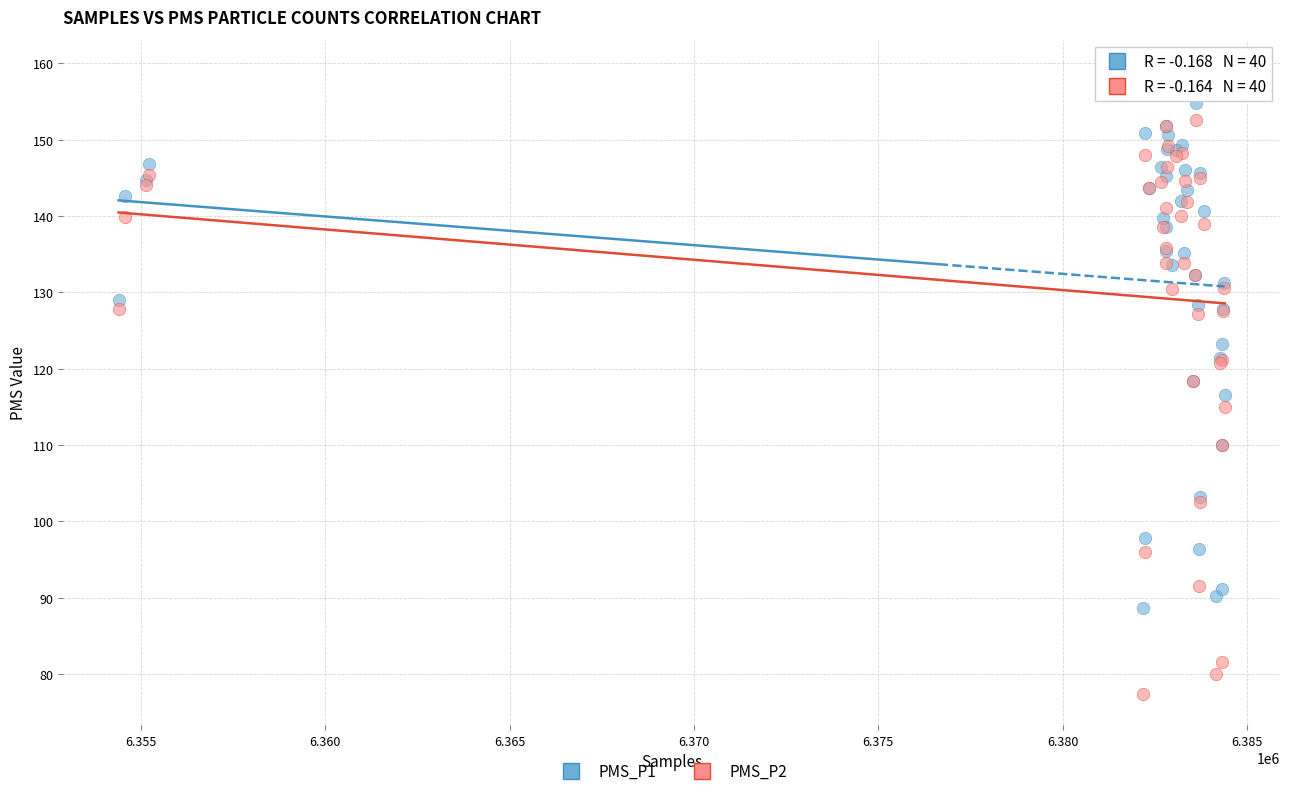

What are all the series names shown in the legend?

PMS_P1, PMS_P2